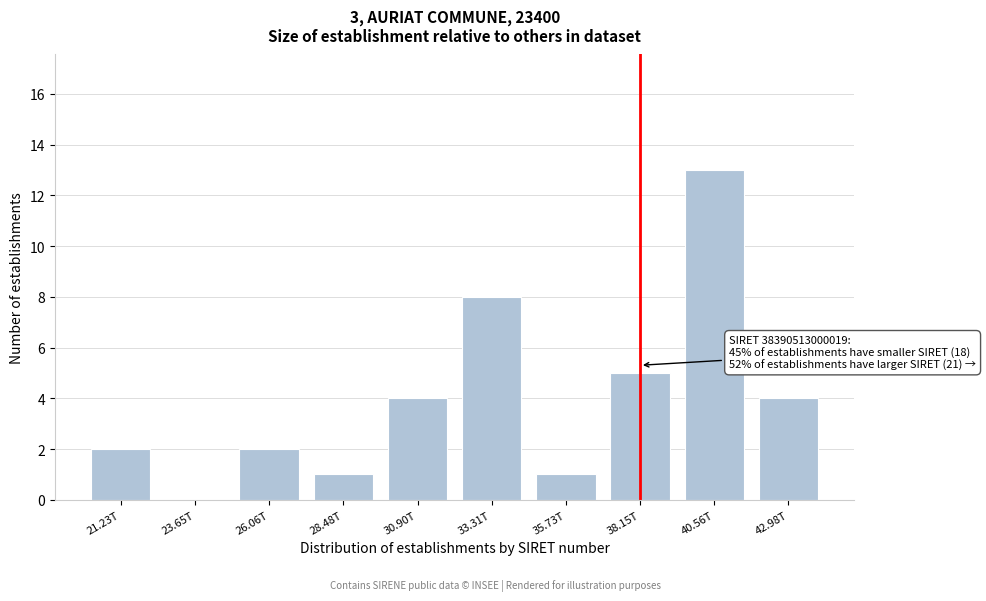

Reading left to right, what are all the values shown in this chart?

21.23T=2	23.65T=0	26.06T=2	28.48T=1	30.90T=4	33.31T=8	35.73T=1	38.15T=5	40.56T=13	42.98T=4